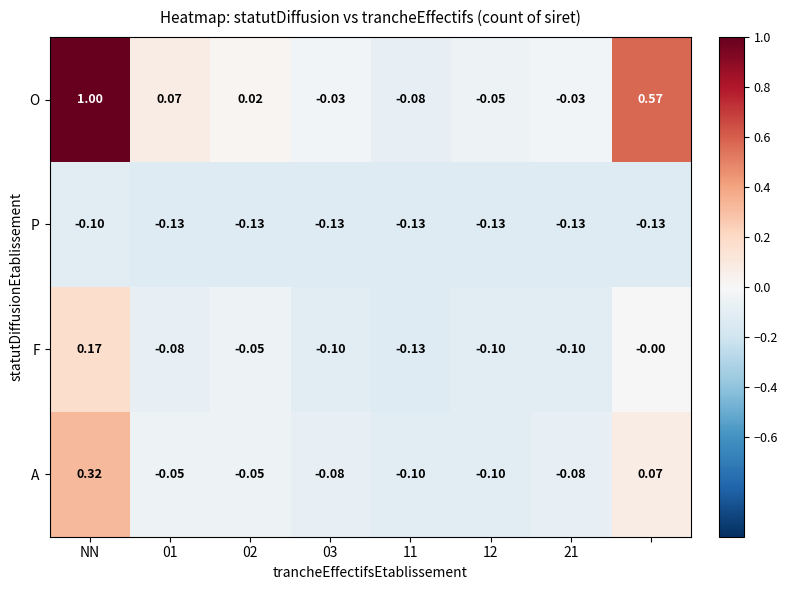

Which series has the largest total across all categories?

O